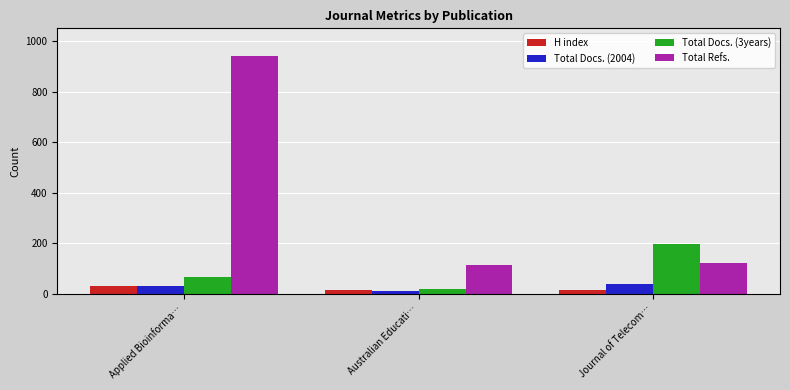

How many series are shown in this chart?

4